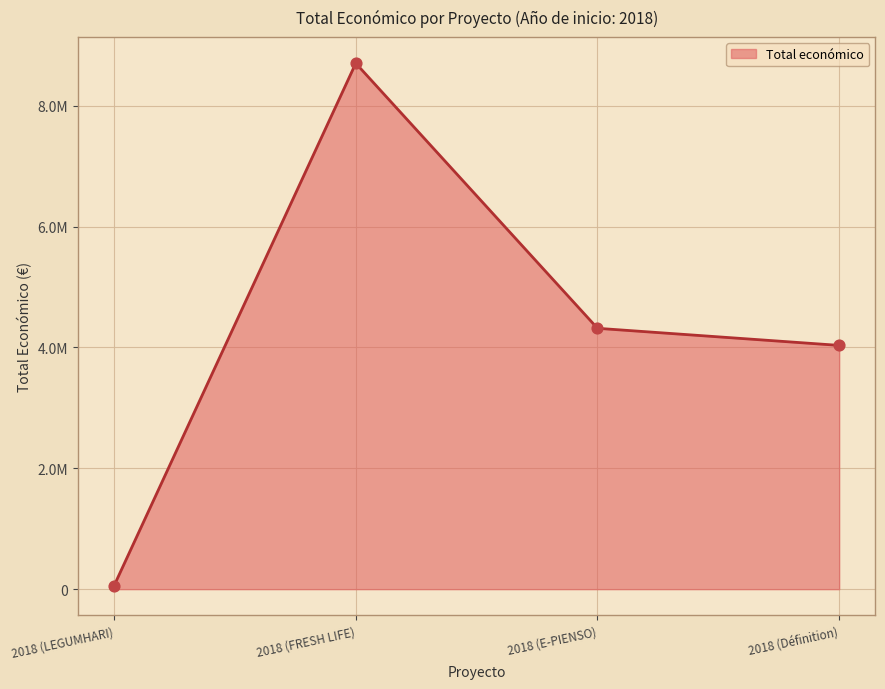

What is the change in value from 2018 (LEGUMHARI) to 2018 (E-PIENSO)?

+4258873